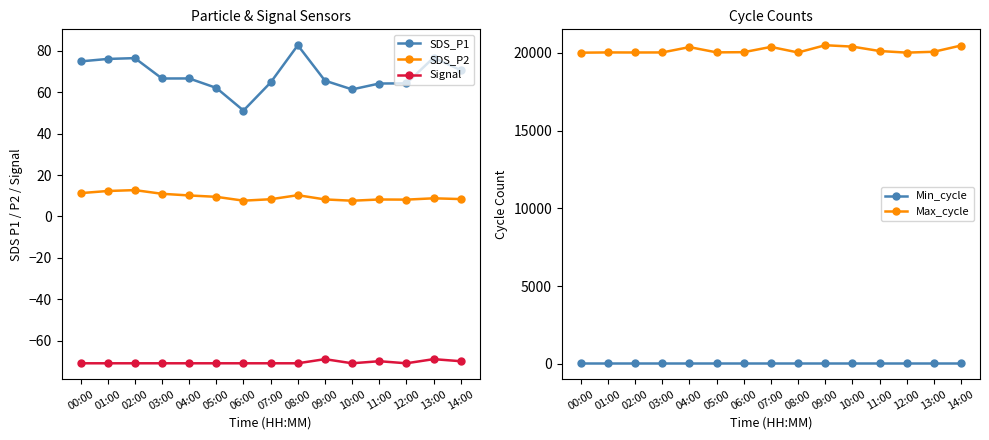

Is it true that Max_cycle equals 5001.9 at 06:00?

False